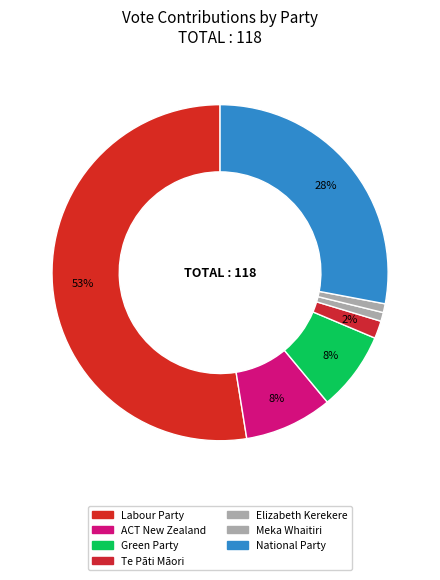

Count the number of slices in the pie.

7